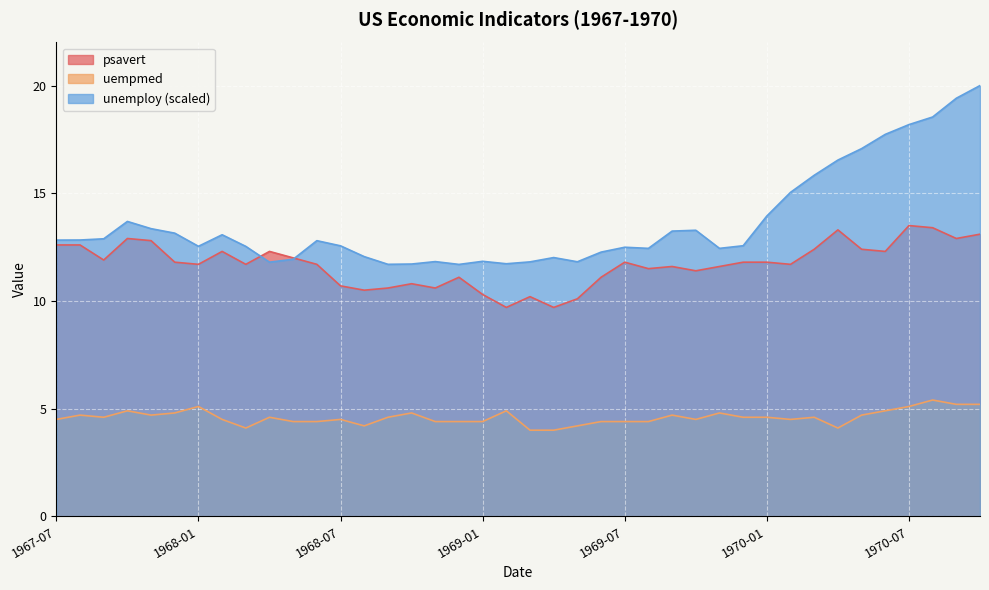

What is the sum of all uempmed values?

183.8